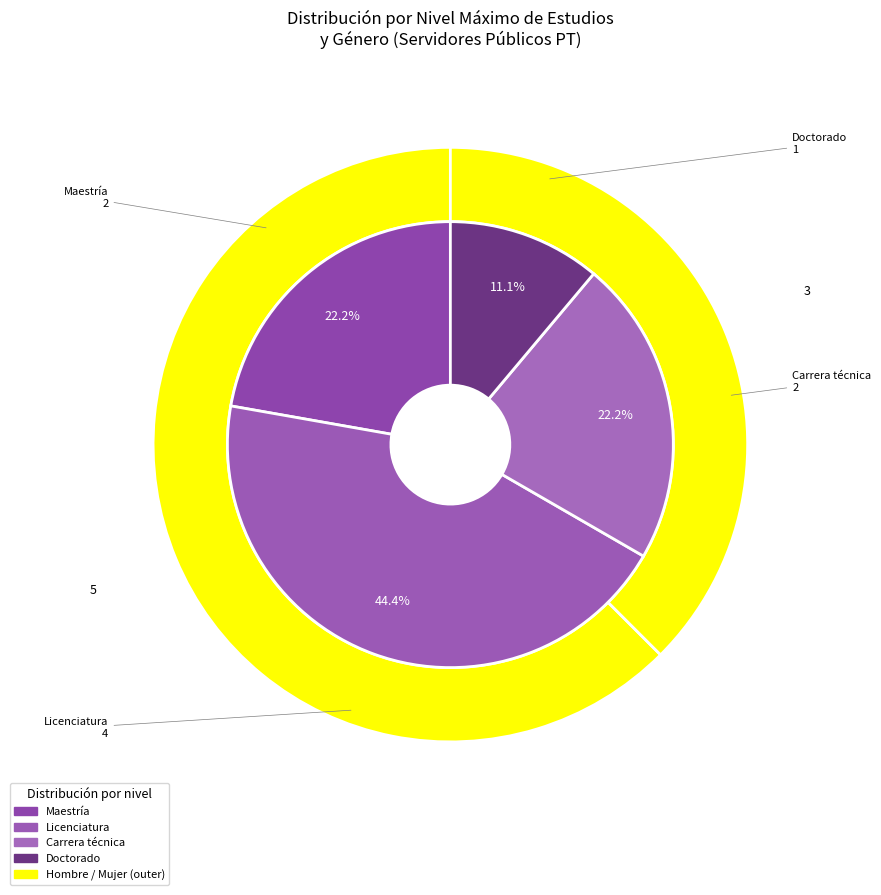

Between Maestría and Carrera técnica, which is larger?

Maestría